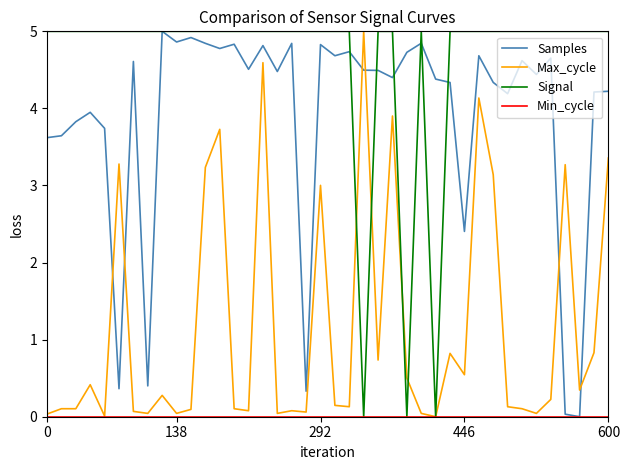

Which series has the largest total across all categories?

Signal